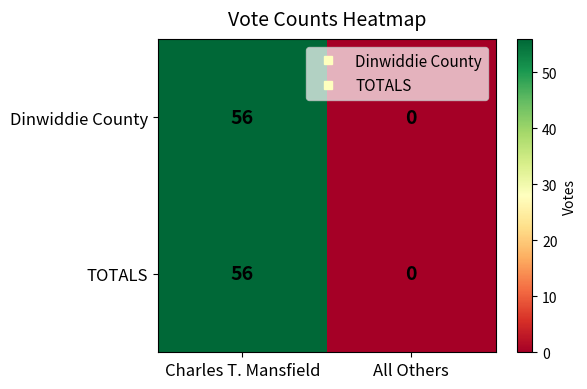

At which category is the sum across all series the highest?

Charles T. Mansfield